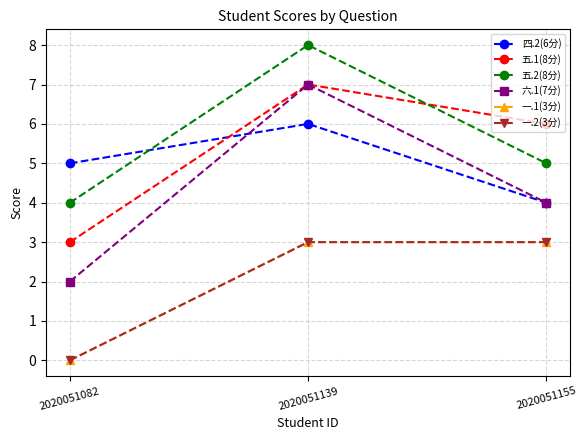

Is this an area chart (filled region under the line)?

No